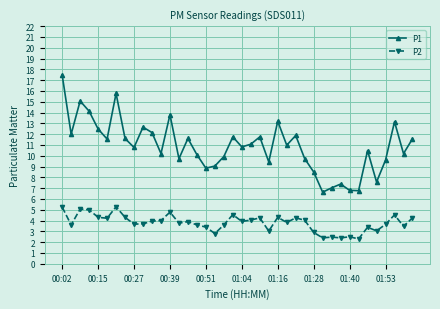

In P2, how many points are lower than both neighbors (excluding endpoints)?

13